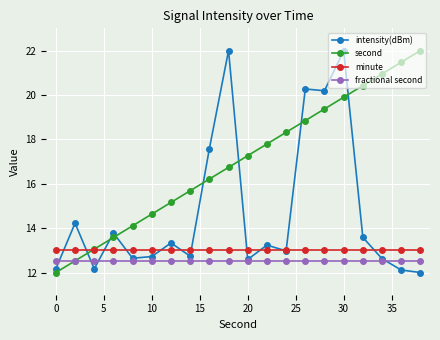

Does the chart have visible grid lines?

Yes